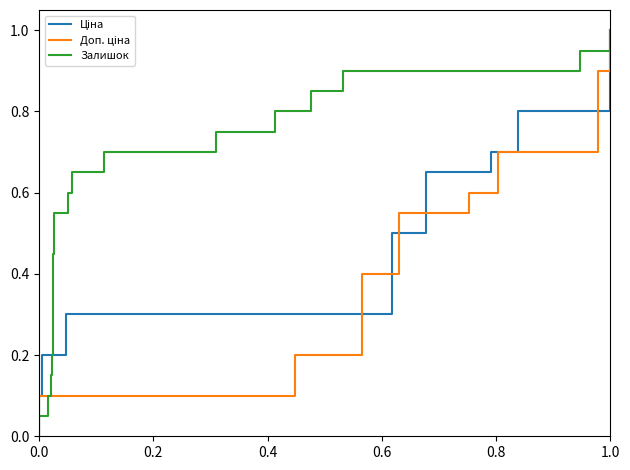

The Залишок series shows 0.2 at 0.6. True or false?

False